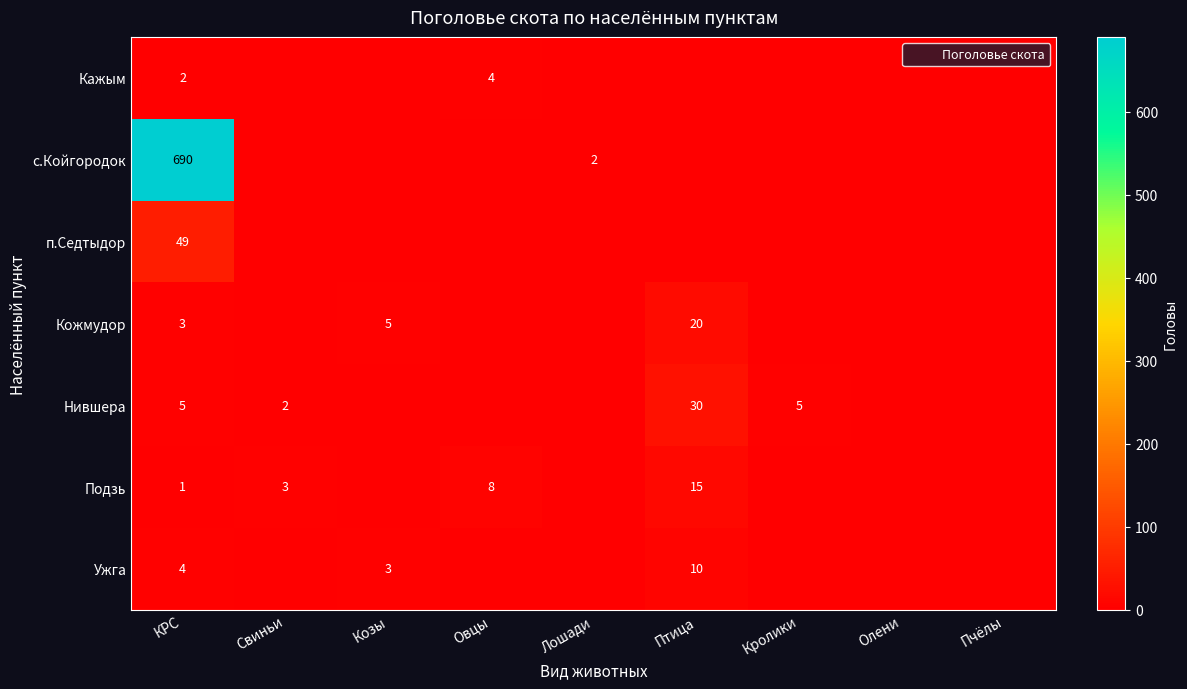

Which series has the largest total across all categories?

с.Койгородок